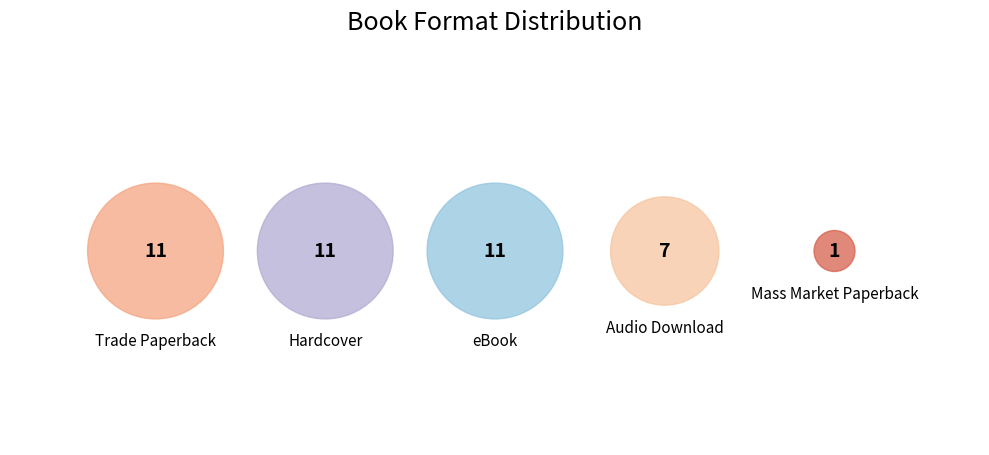

What portion of the pie excludes Hardcover?

73.2%